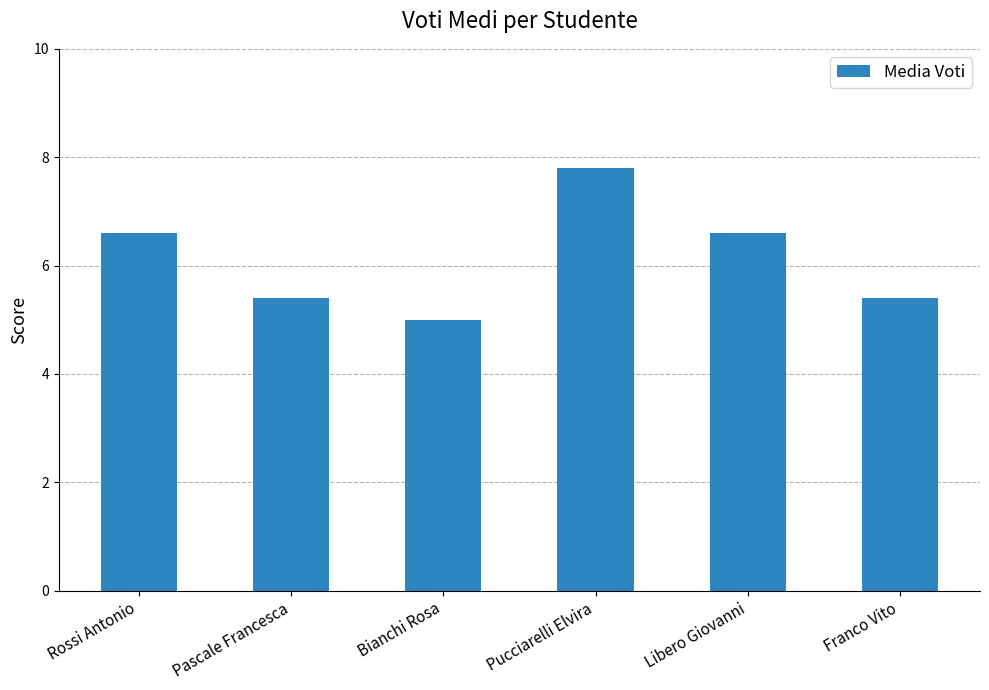

Where does the data first go above 6?

Rossi Antonio